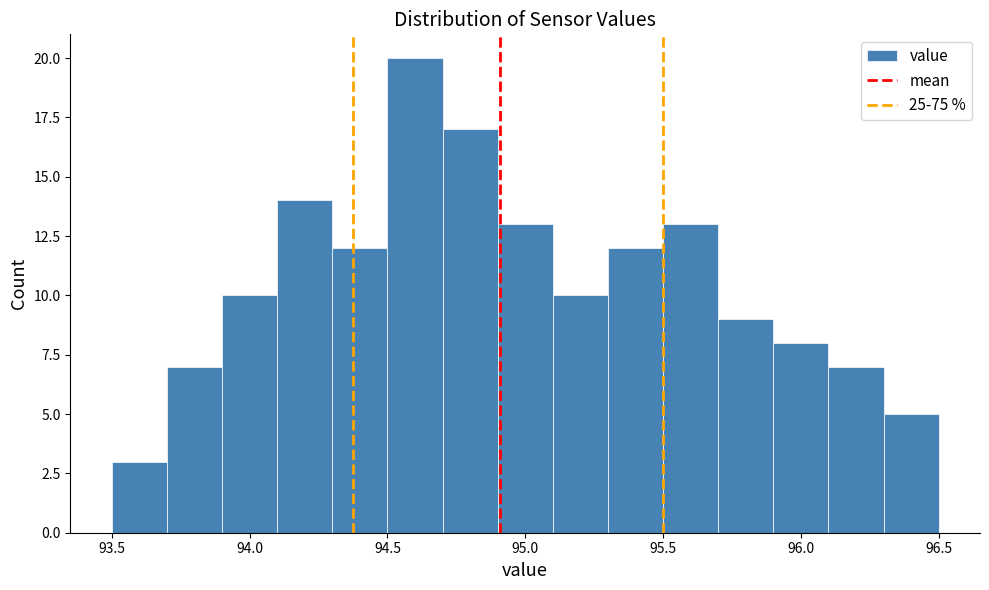

How tall is the bar that spans 94.1 to 94.3 on the x-axis? The values are not printed on the chart, so give them approximately, as read against the axis.

14